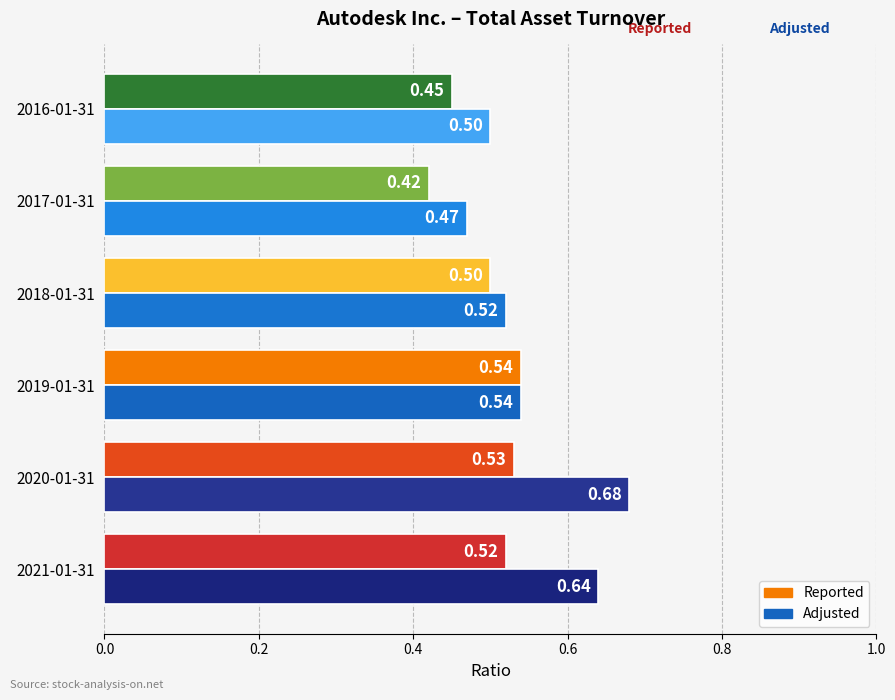

Rank the categories by Adjusted value from lowest to highest.

2017-01-31, 2016-01-31, 2018-01-31, 2019-01-31, 2021-01-31, 2020-01-31